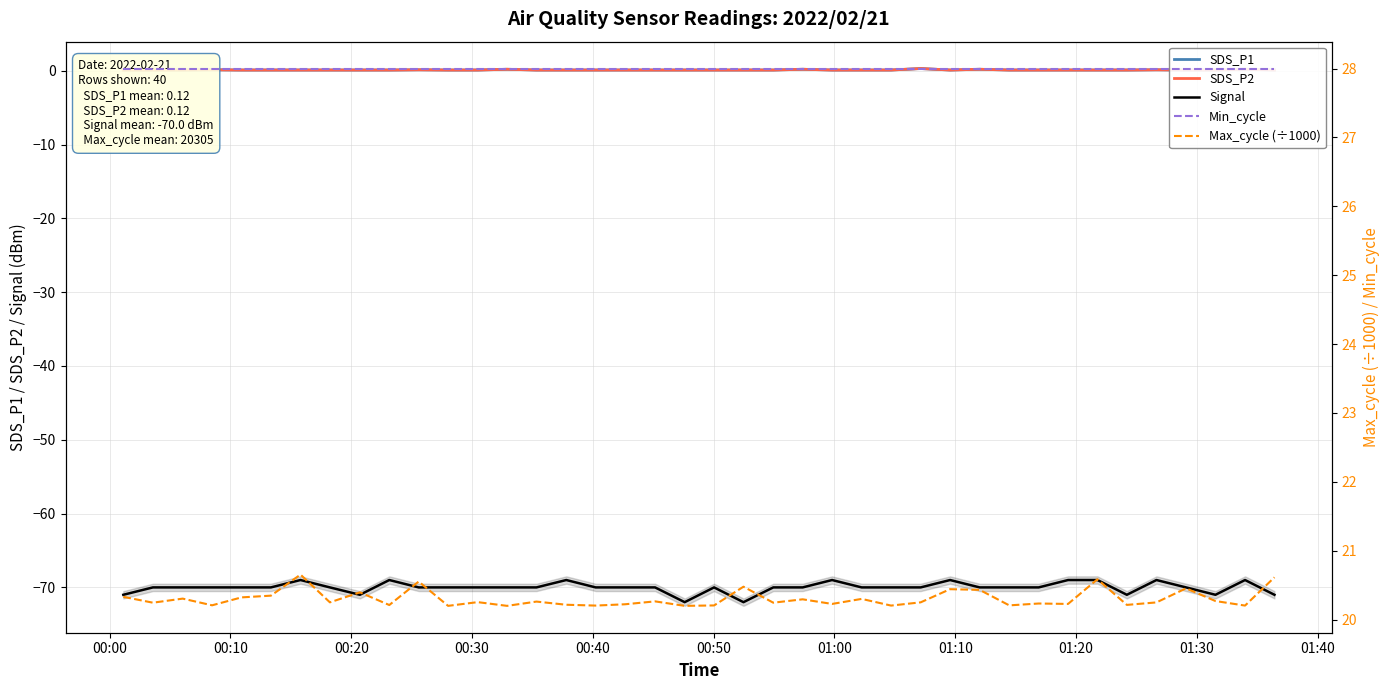

At which label does SDS_P1 reach its minimum?

00:00